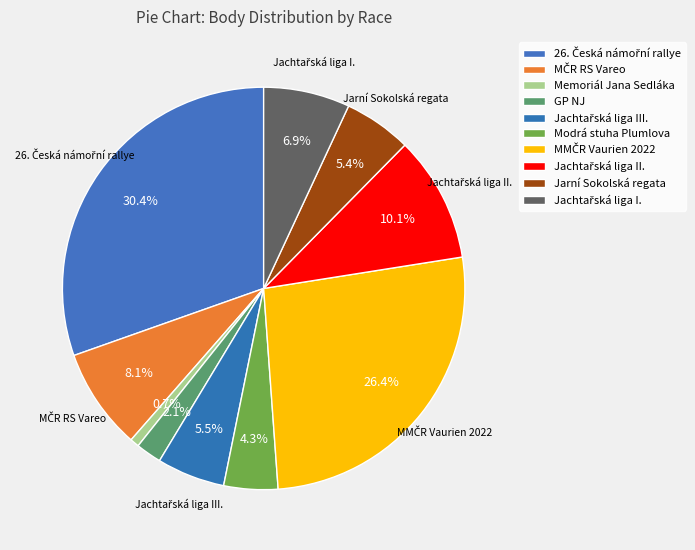

What is the largest slice in the pie chart?

26. Česká námořní rallye